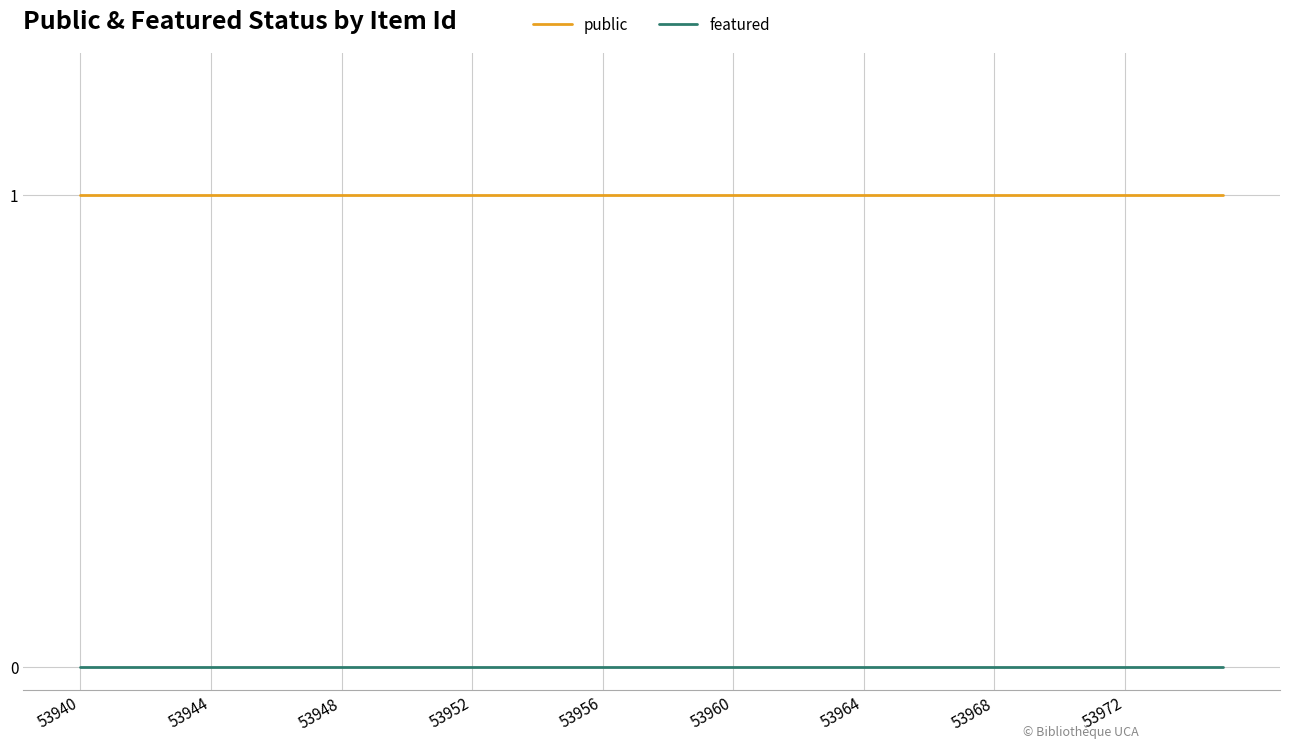

Does the chart have visible grid lines?

Yes